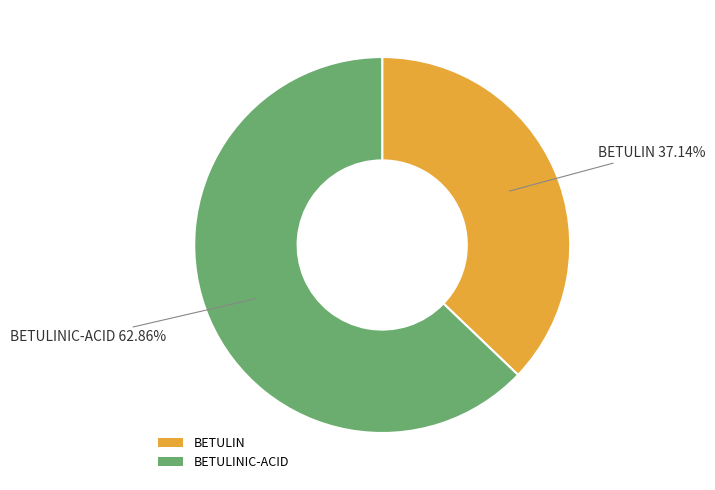

To the nearest percent, what portion does BETULINIC-ACID represent?

63%